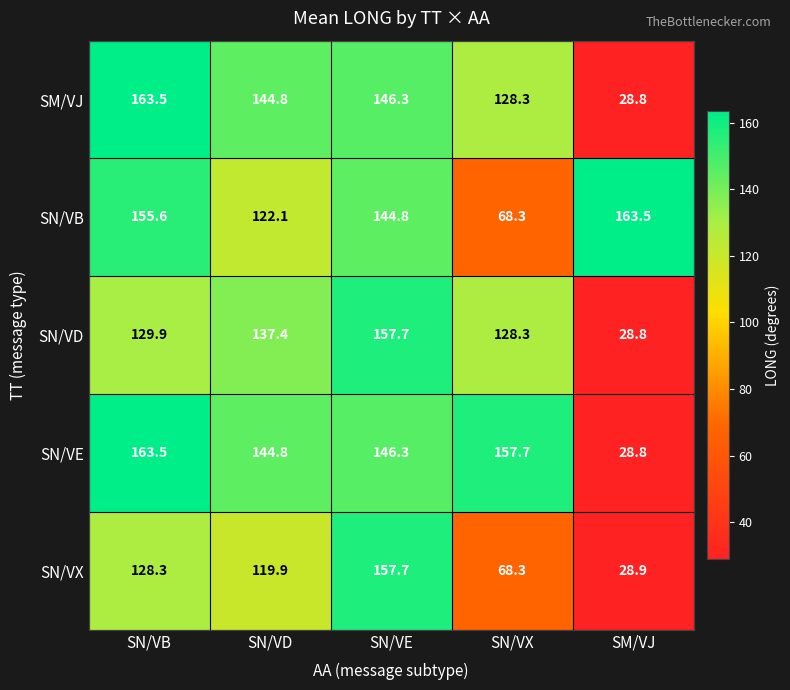

Rank the categories by SN/VE value from lowest to highest.

SM/VJ, SN/VD, SN/VE, SN/VX, SN/VB